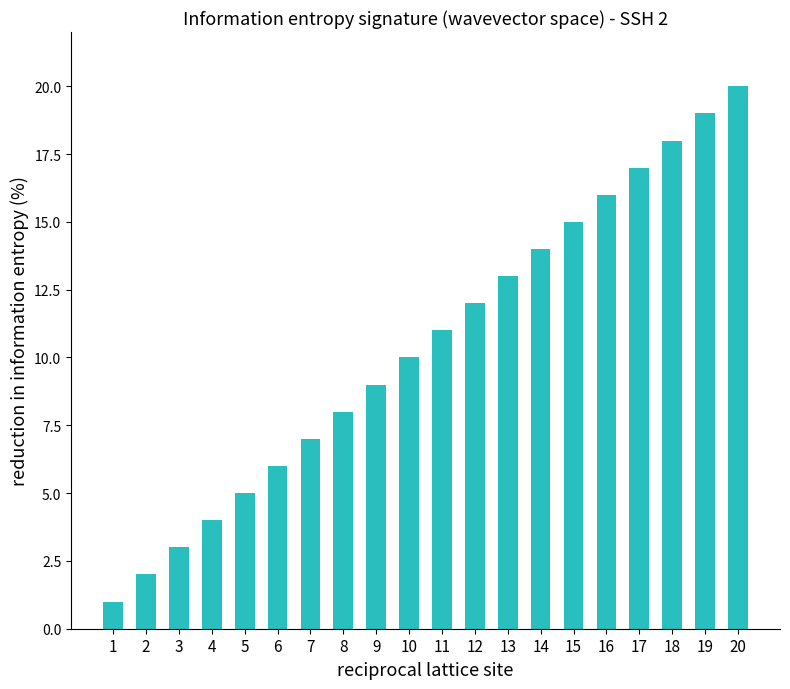

Rank the categories by value from lowest to highest.

1, 2, 3, 4, 5, 6, 7, 8, 9, 10, 11, 12, 13, 14, 15, 16, 17, 18, 19, 20